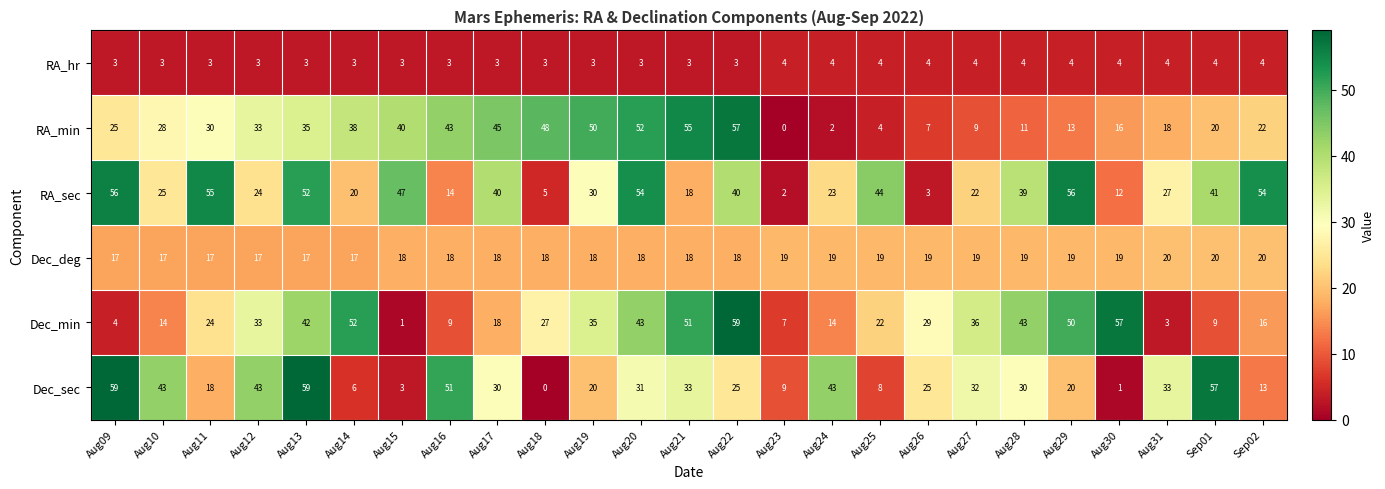

How many series are shown in this chart?

6